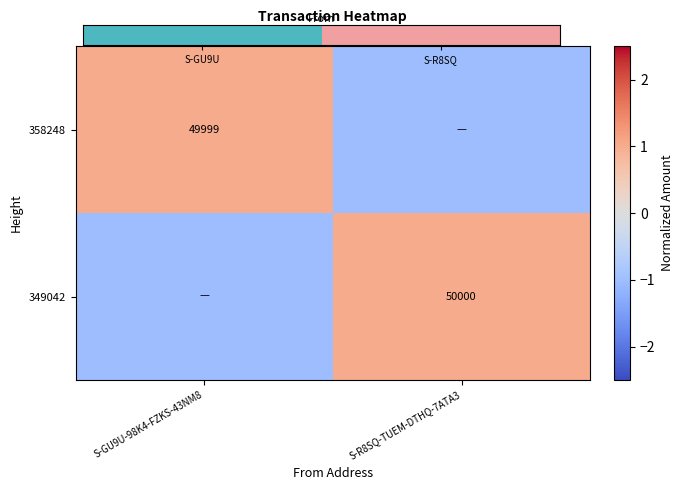

At S-R8SQ-TUEM-DTHQ-7ATA3, list the series in order from smallest to largest.

358248, 349042